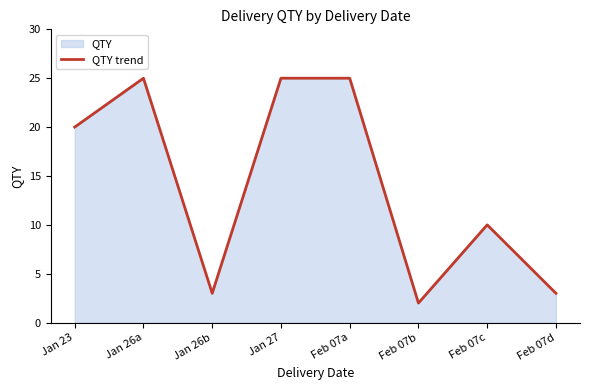

Rank the categories by value from highest to lowest.

Jan 26a, Jan 27, Feb 07a, Jan 23, Feb 07c, Jan 26b, Feb 07d, Feb 07b